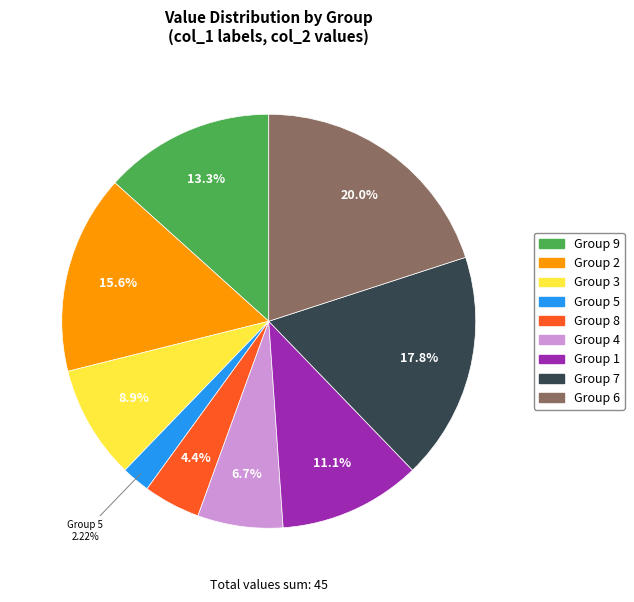

Is there any slice that represents more than half of the pie?

No